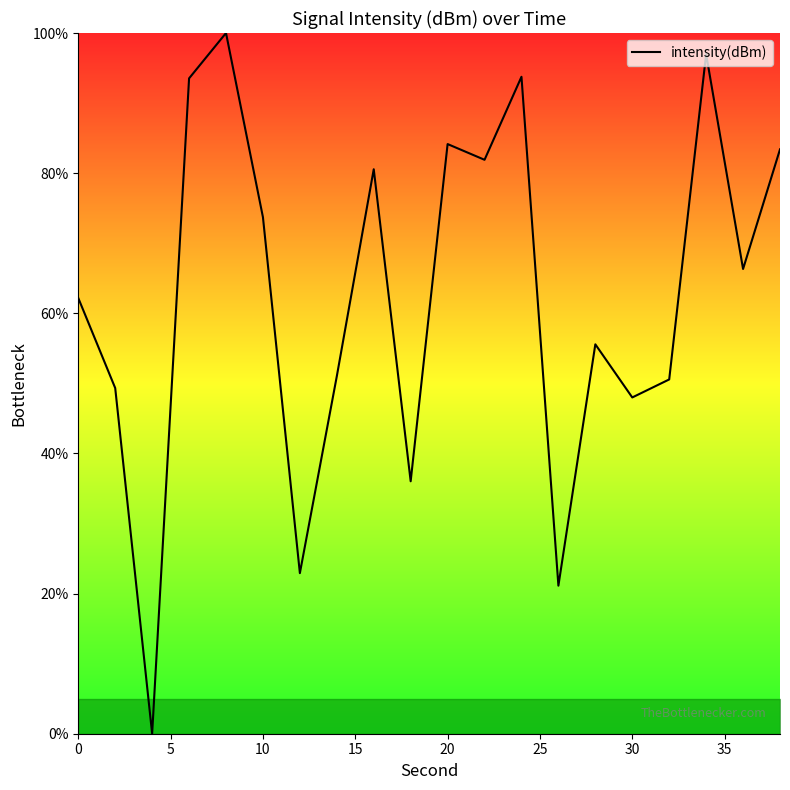

What is the difference between the maximum and minimum values?

100.0